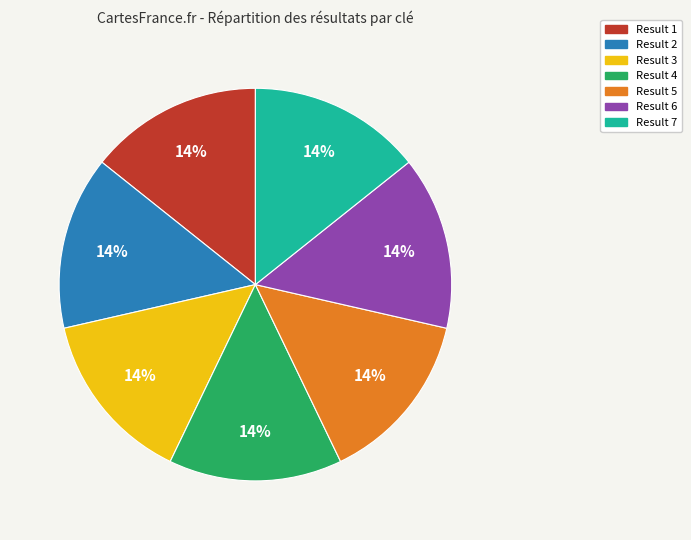

What is the ratio of the value at Result 6 to the value at Result 1?

1.0